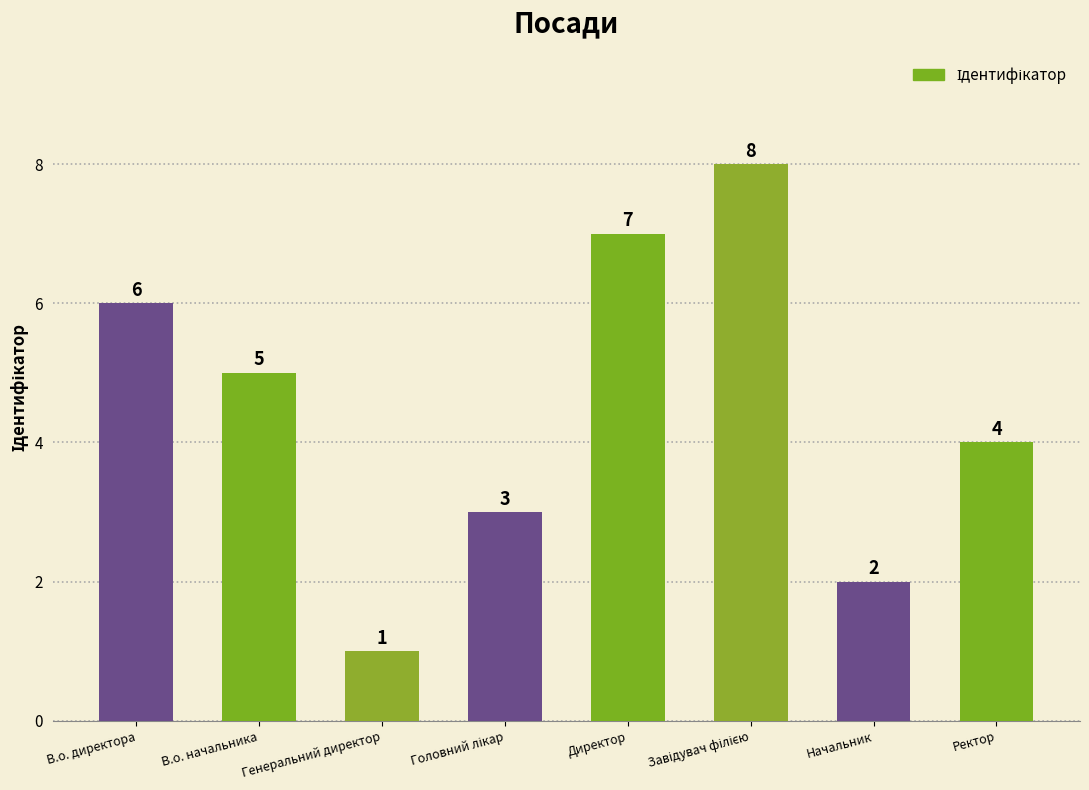

True or false: the data shows 2 at Начальник.

True